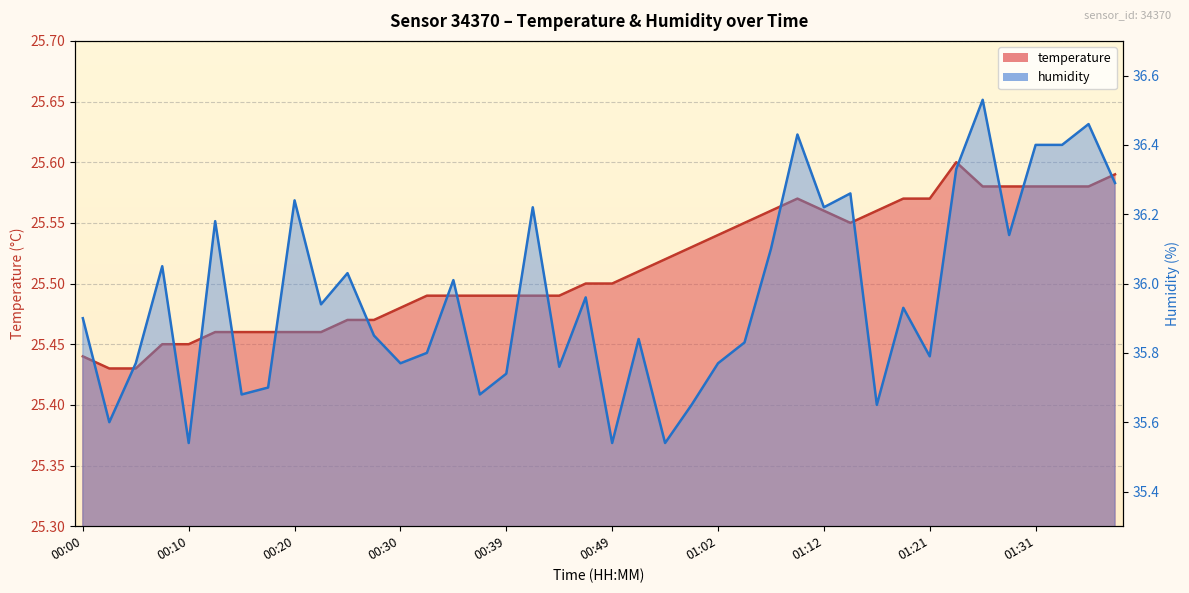

What is the label of the 28th point from the left?

01:09